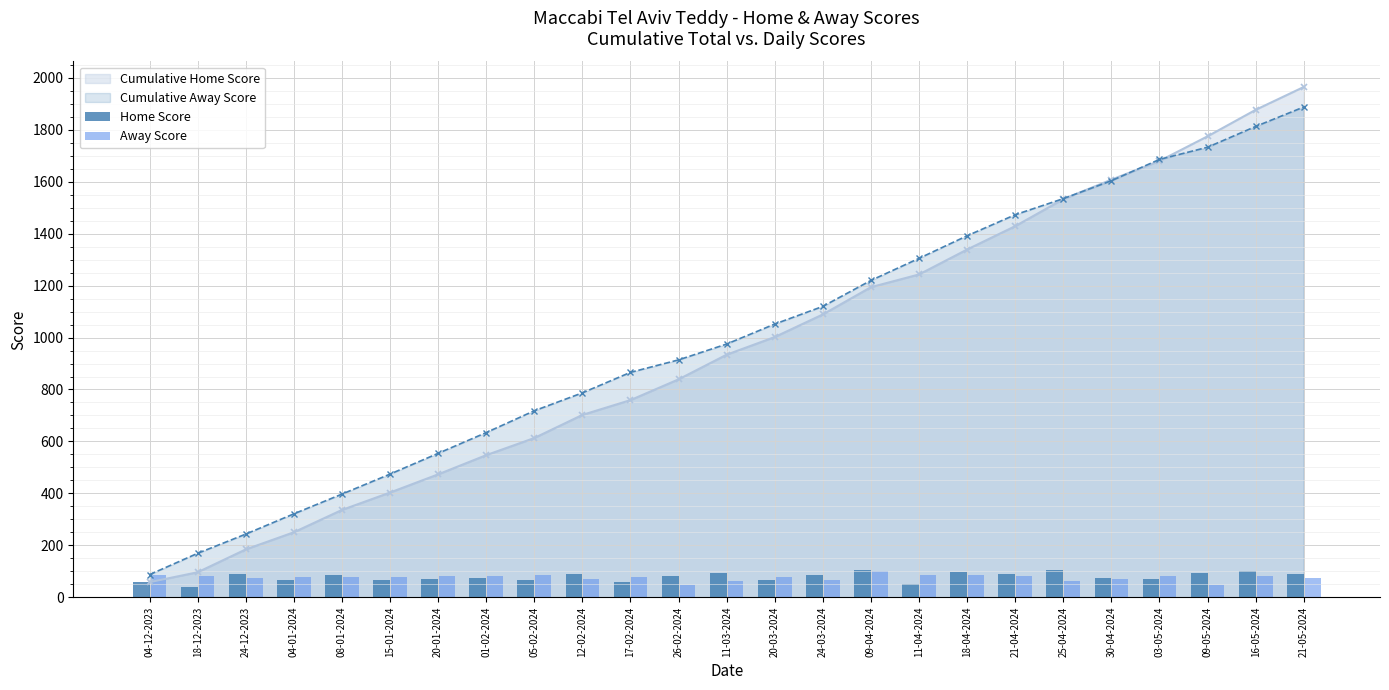

Reading left to right, list all the values displayed in this chart.

Home Score: 58	38	88	66	86	67	70	74	66	89	57	80	95	68	87	105	49	96	90	104	75	72	95	102	88
Away Score: 87	82	74	78	76	77	80	80	84	69	79	48	61	77	68	100	85	87	81	62	69	82	47	80	75